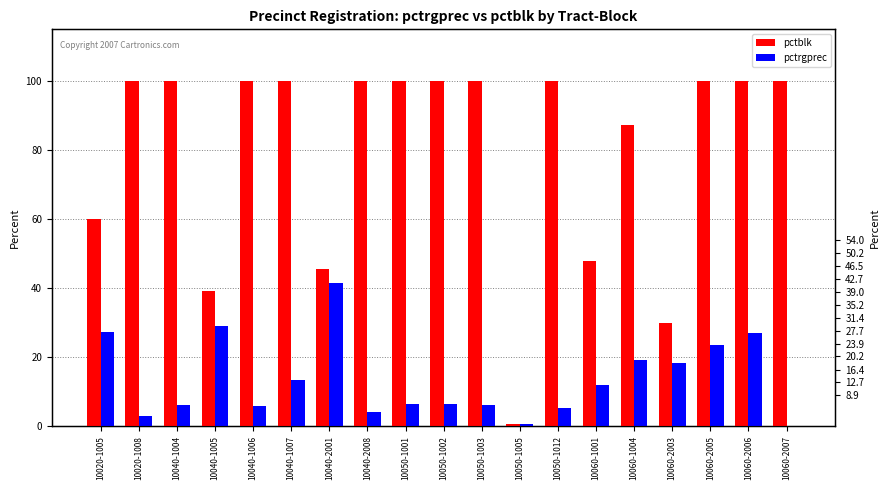

Reading left to right, list all the values displayed in this chart.

pctblk: 60.1	100.0	100.0	39.2	100.0	100.0	45.7	100.0	100.0	100.0	100.0	0.7	100.0	47.9	87.2	29.8	100.0	100.0	100.0
pctrgprec: 27.2	3.0	6.2	29.0	6.0	13.3	41.5	4.1	6.5	6.5	6.0	0.5	5.2	11.8	19.2	18.3	23.4	27.0	0.1